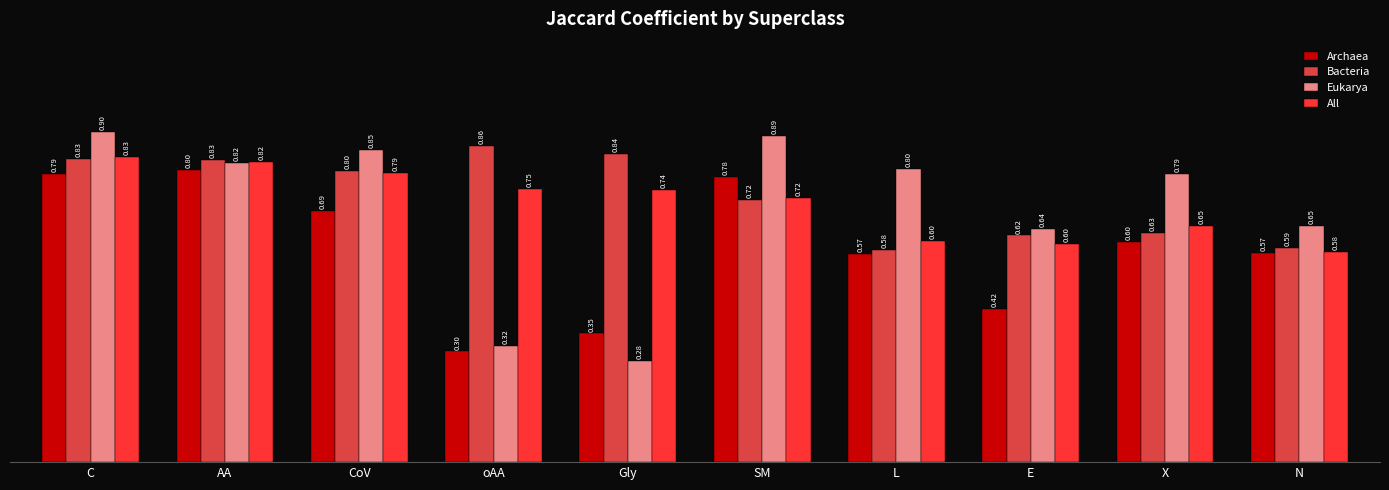

Between Gly and X, which series saw the biggest shift?

Eukarya